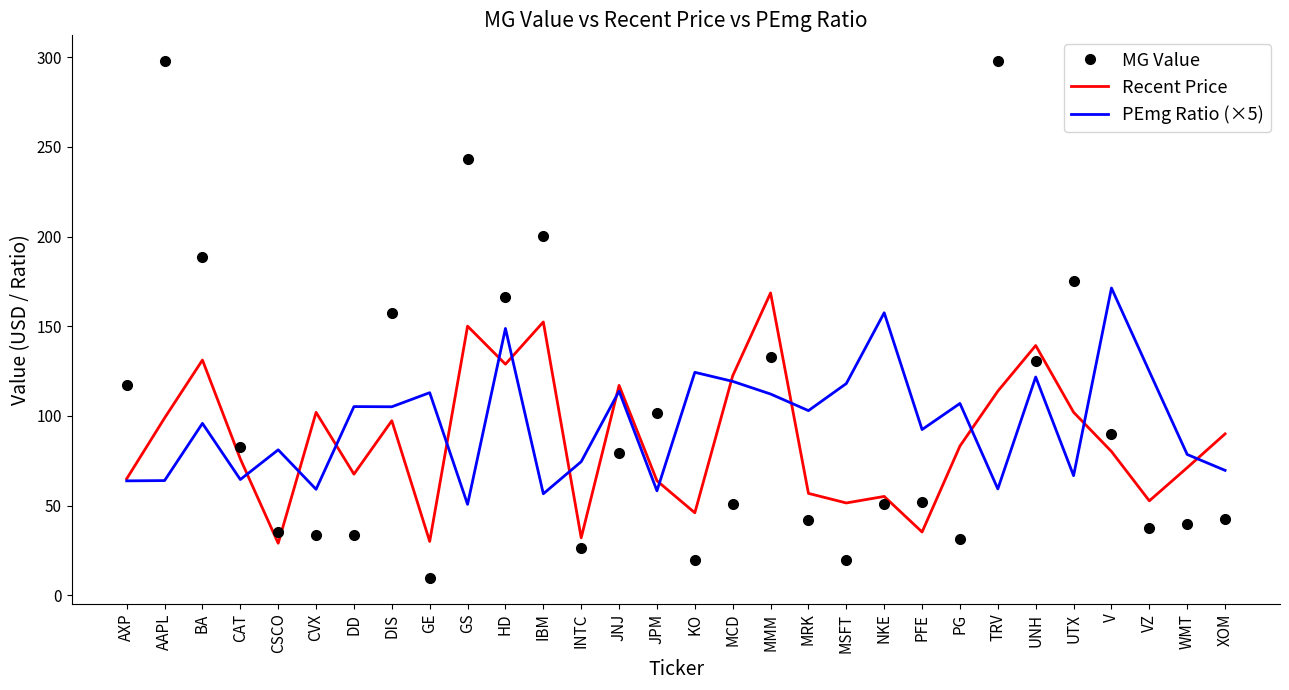

Which series ends up on top after the final intersection of PEmg Ratio (×5) and Recent Price?

Recent Price